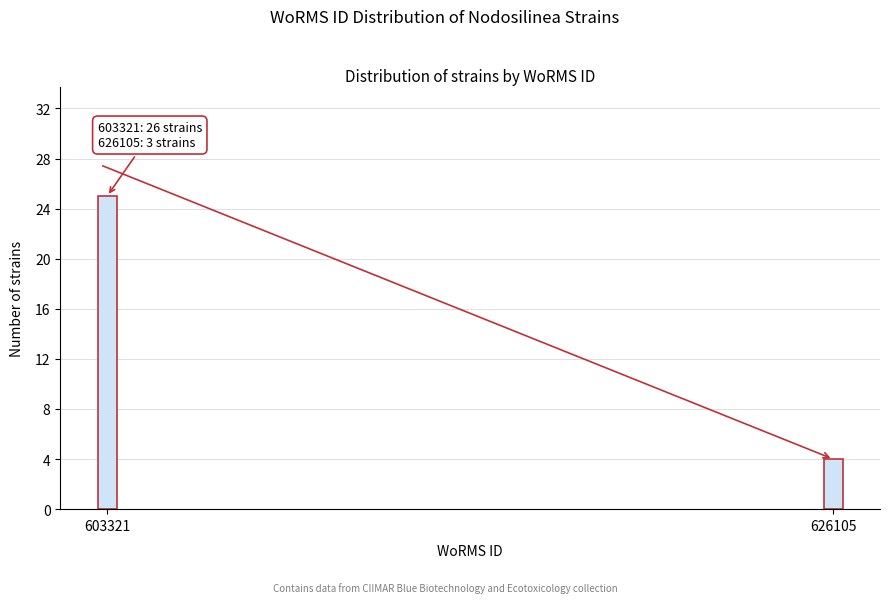

Reading left to right, transcribe all the data shown in this chart.

603321=25	626105=4